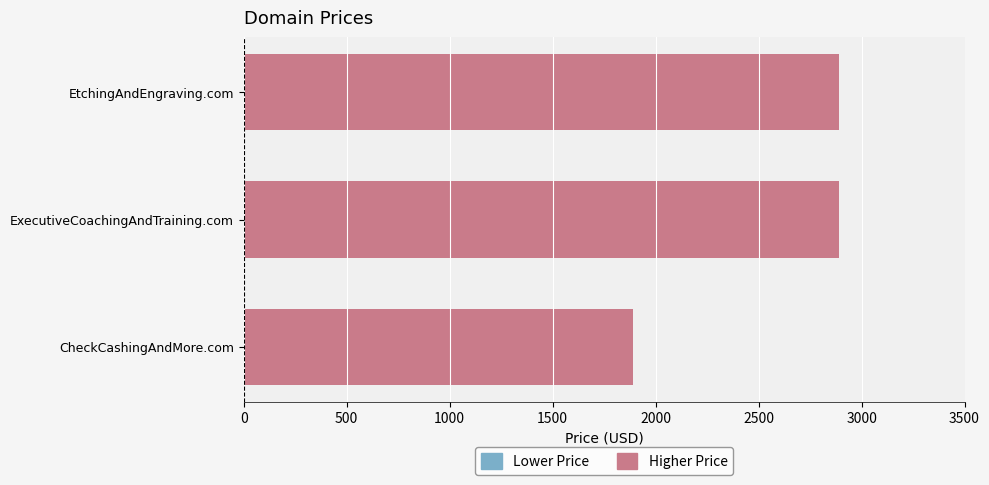

What is the sum of all values?

7664